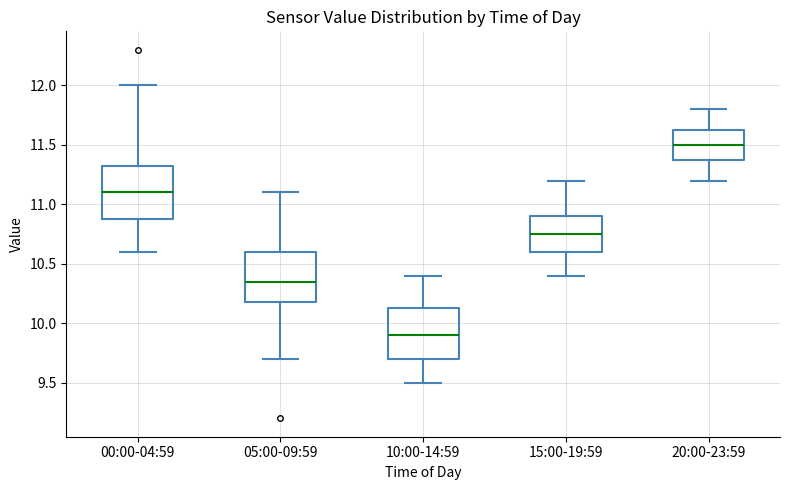

Reading left to right, transcribe this box plot: for each box, give where its median line is, the range the box spans, and where its two whiskers end, as read against the y-axis. The values are not printed on the chart, so give them approximately, as read against the axis.

00:00-04:59: median 11.10, box 10.90 to 11.35, whiskers 10.60 to 12.00
05:00-09:59: median 10.35, box 10.20 to 10.60, whiskers 9.70 to 11.10
10:00-14:59: median 9.90, box 9.70 to 10.15, whiskers 9.50 to 10.40
15:00-19:59: median 10.75, box 10.60 to 10.90, whiskers 10.40 to 11.20
20:00-23:59: median 11.50, box 11.40 to 11.65, whiskers 11.20 to 11.80